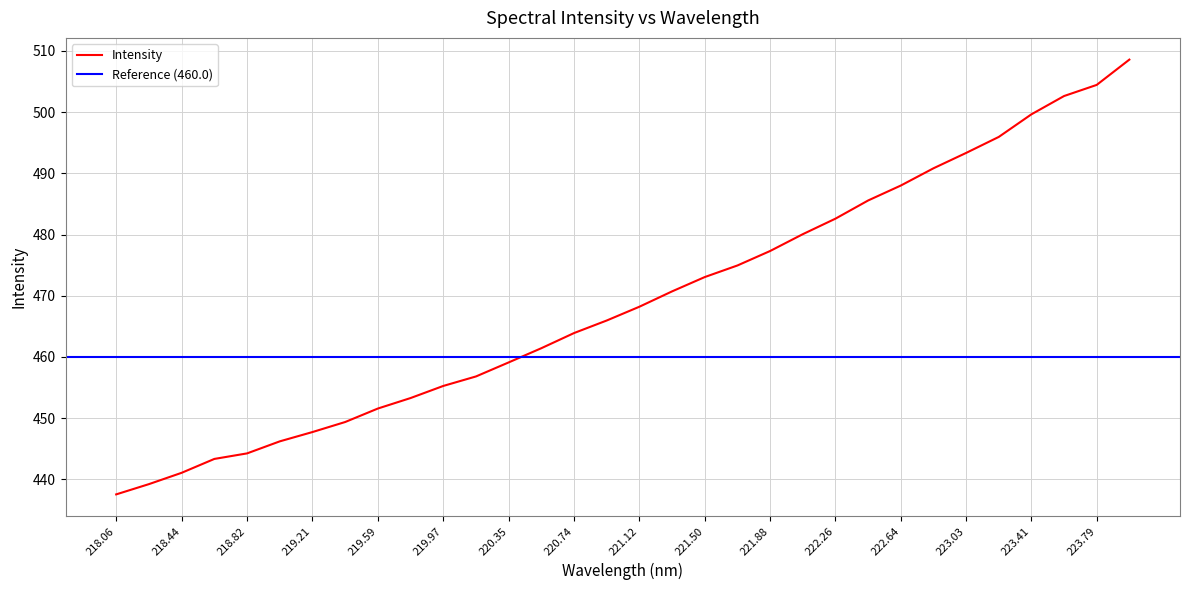

What is the greatest value displayed?

508.6